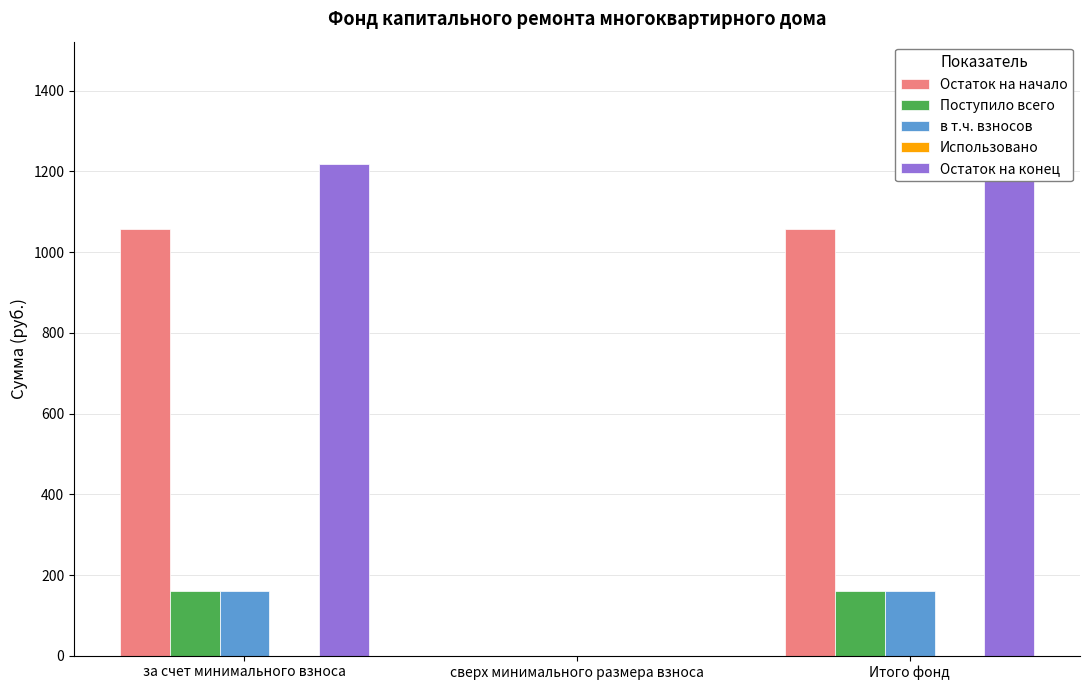

How many values in the Поступило всего series are below 160?

1